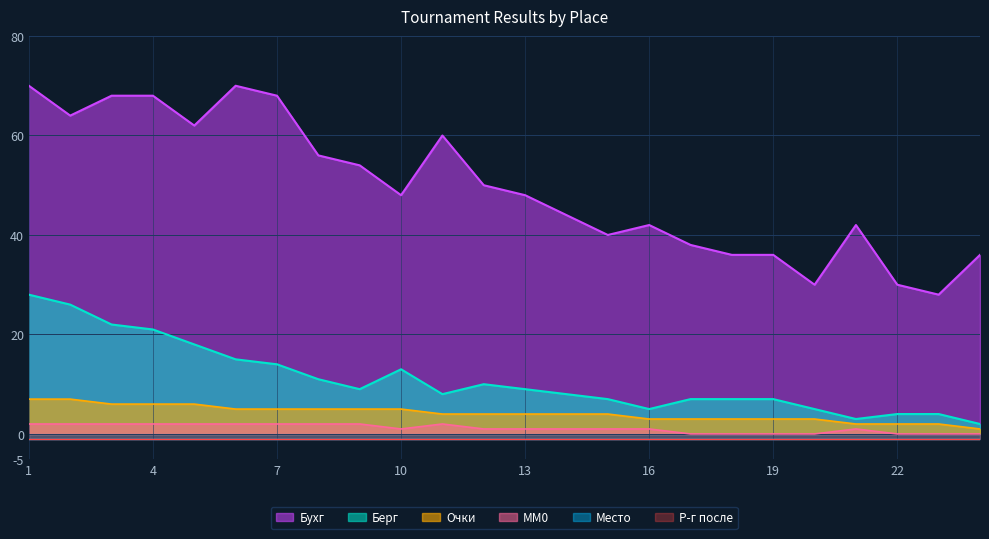

True or false: Очки and Бухг intersect in this chart.

False